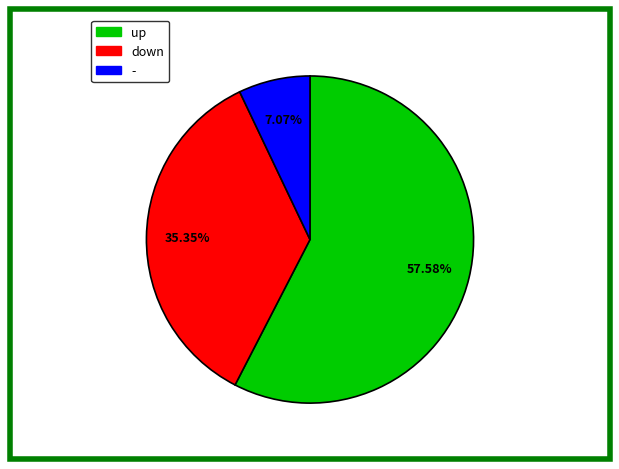

Which category accounts for the majority?

up